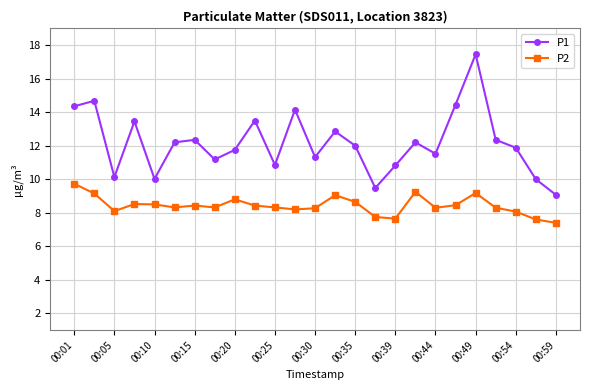

What is the sum of all P2 values?

210.7